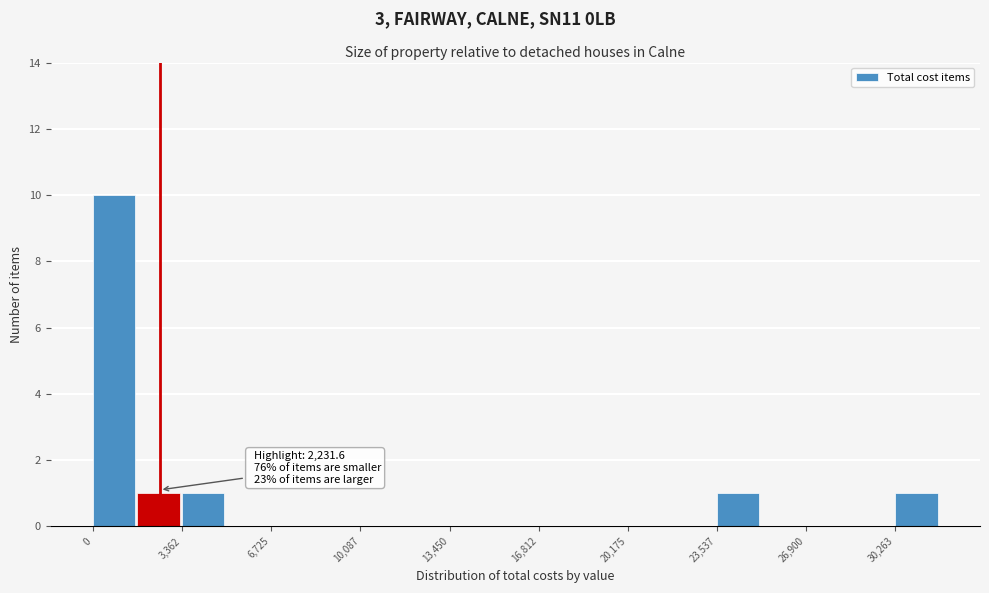

Around what value on the x-axis is the tallest bar? Give the approximate position of its centre, as read against the axis.

1000